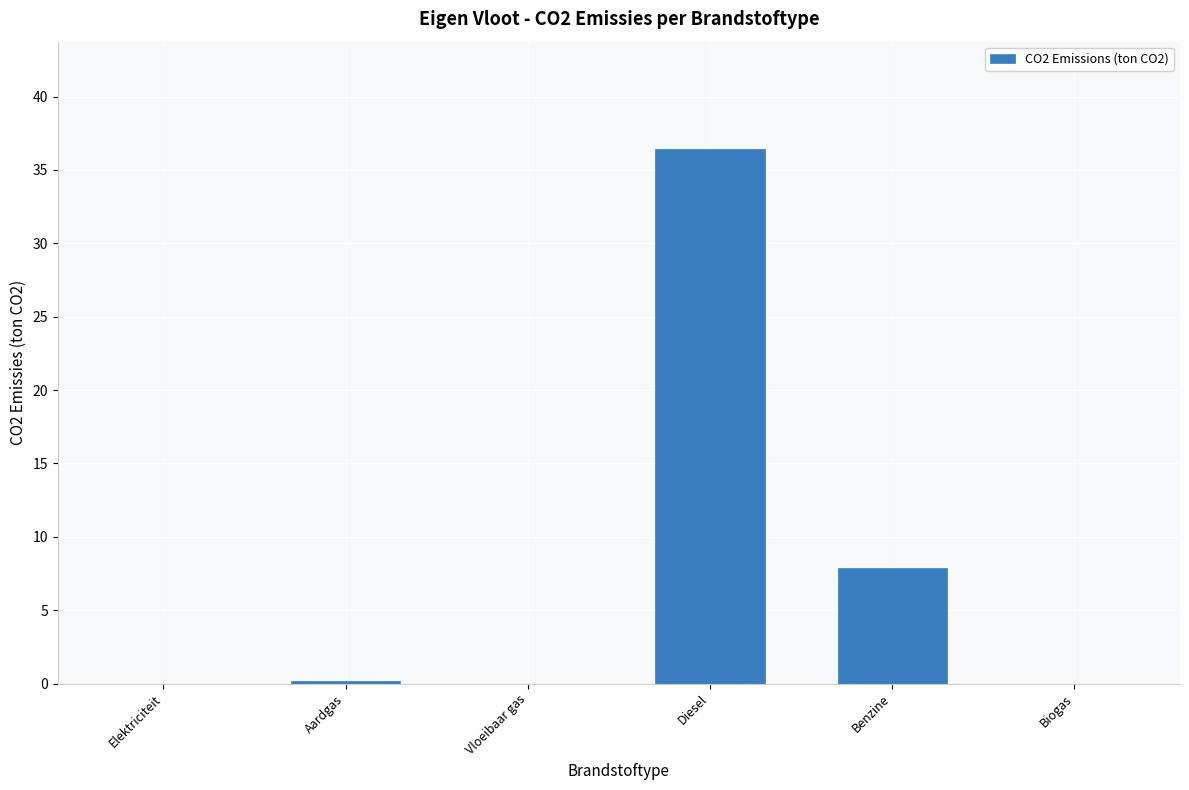

What is the change in value from Aardgas to Diesel?

+36.3